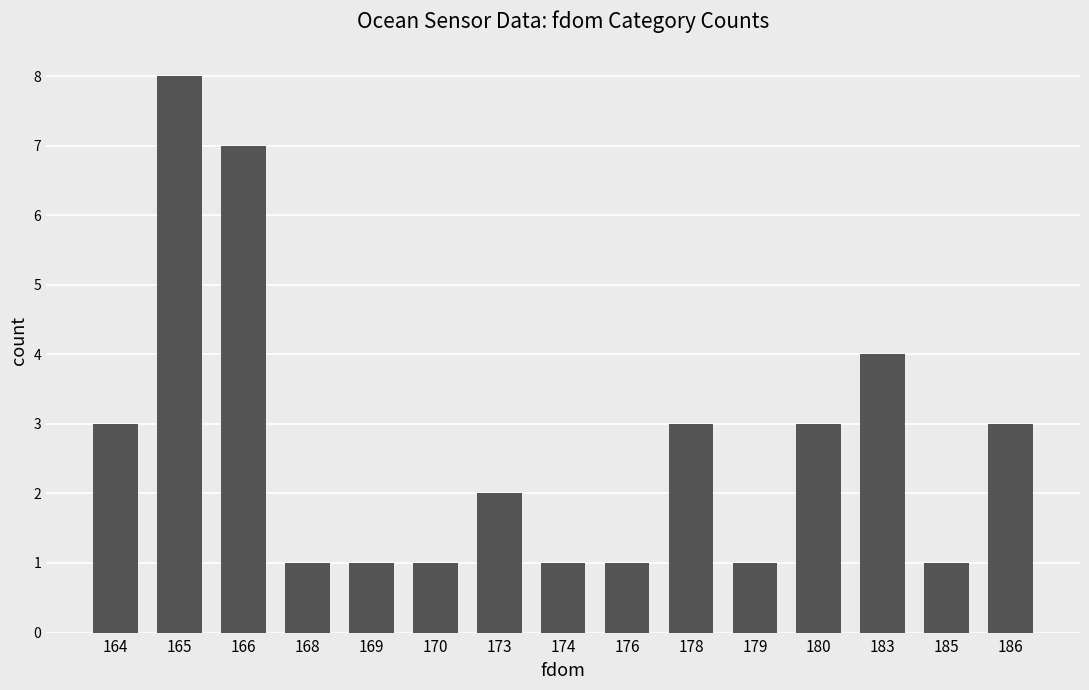

Count the number of data series in this chart.

1